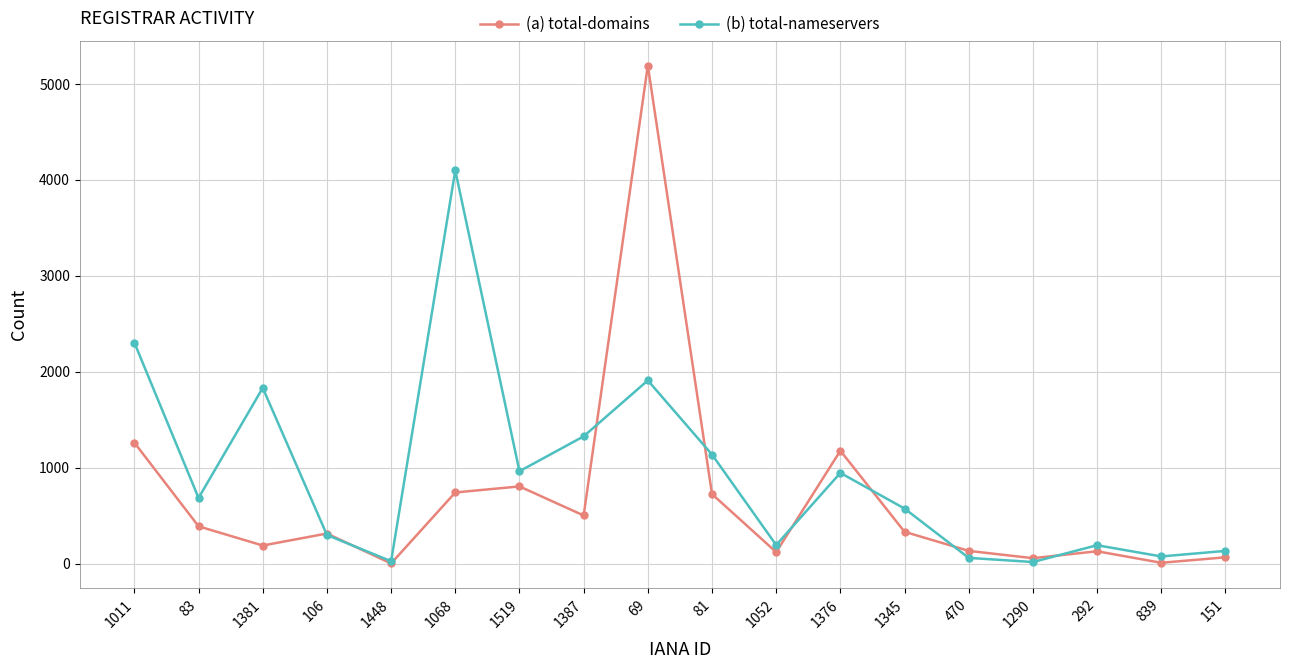

The value of (b) total-nameservers at 1345 is 771. True or false?

False